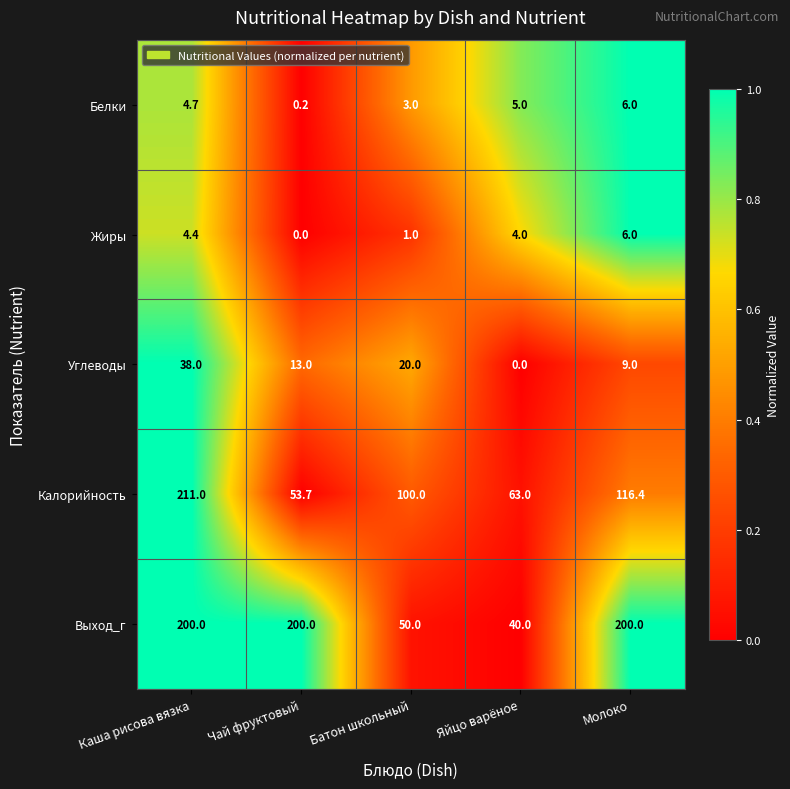

Reading right to left, list all the values displayed in this chart.

Белки: 6.0	5.0	3.0	0.2	4.7
Жиры: 6.0	4.0	1.0	0.0	4.4
Углеводы: 9.0	0.0	20.0	13.0	38.0
Калорийность: 116.4	63.0	100.0	53.7	211.0
Выход_г: 200.0	40.0	50.0	200.0	200.0